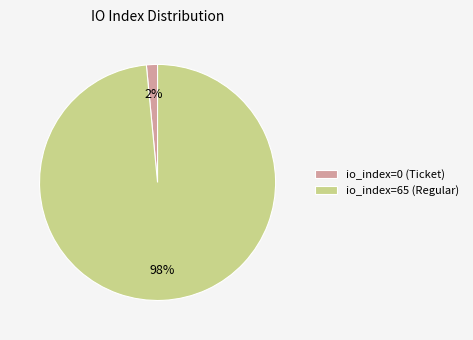

Rank the categories by value from lowest to highest.

io_index=0 (Ticket), io_index=65 (Regular)